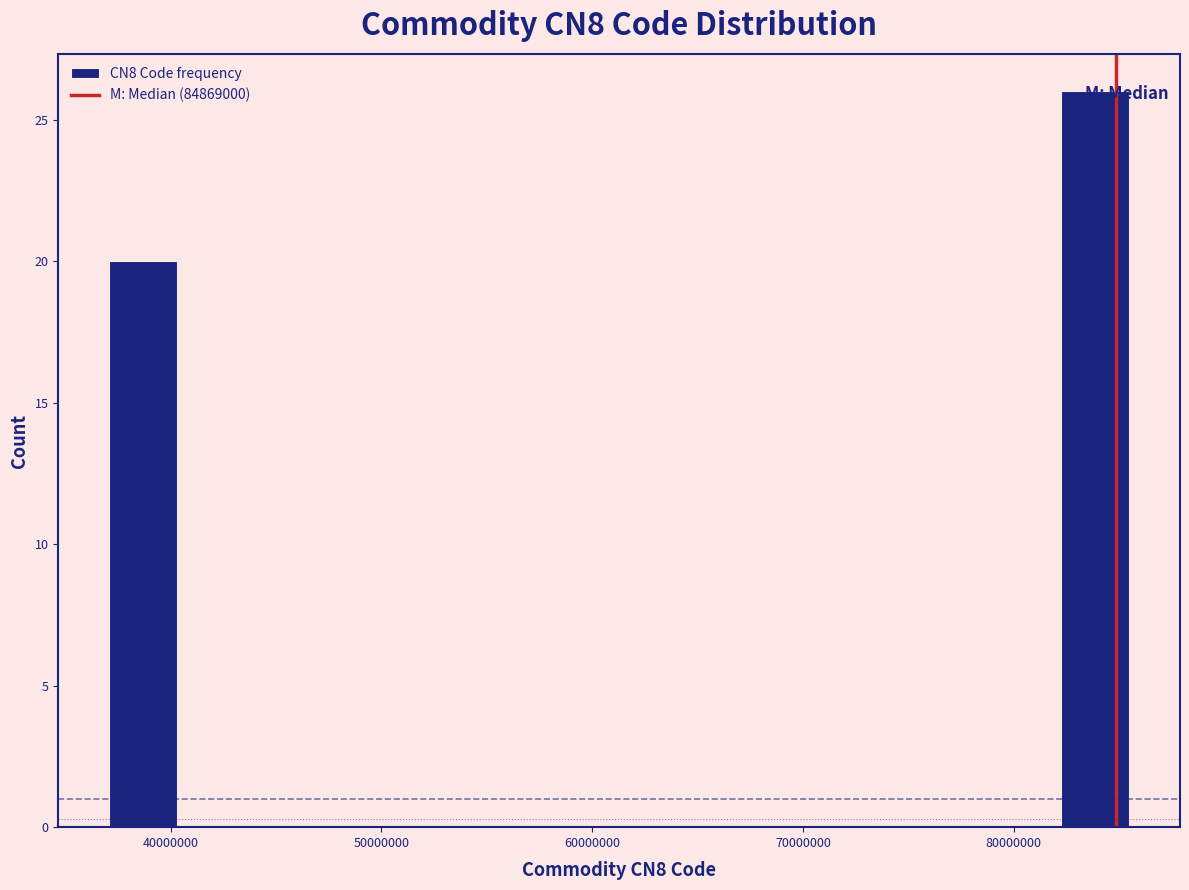

Read against the x-axis, roughly where is the centre of the tallest bar?

84000000